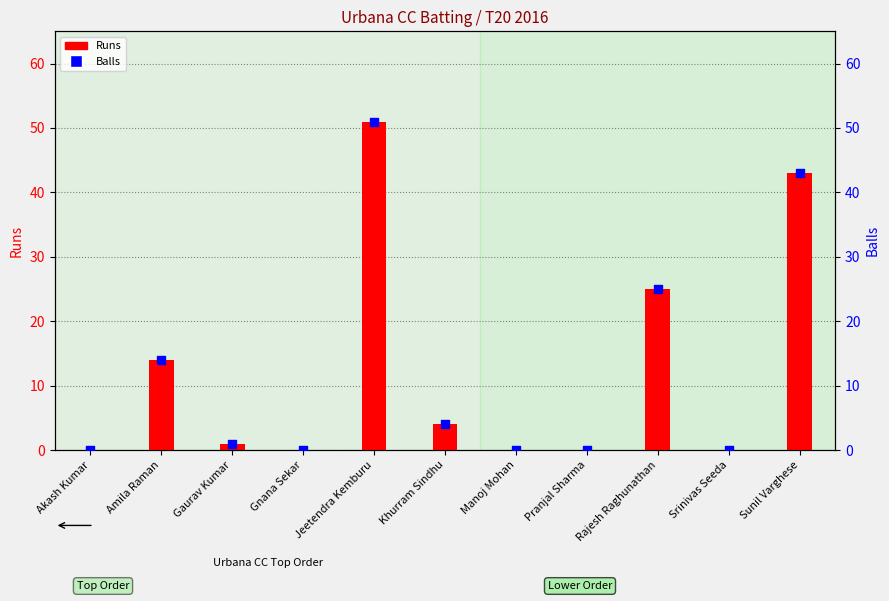

What is the total value across all series at Gaurav Kumar?

2